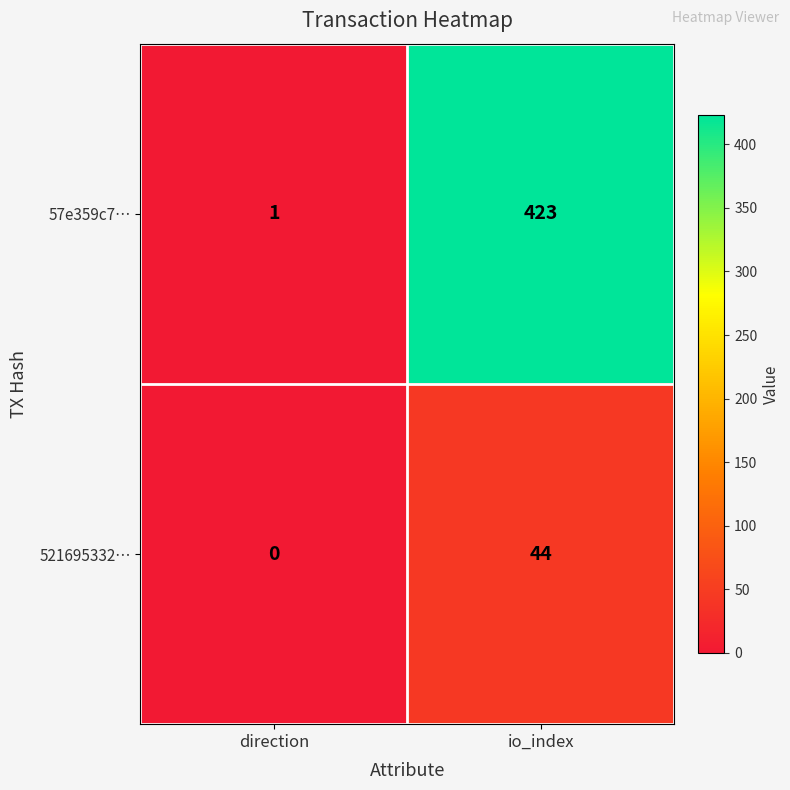

At io_index, list the series in order from smallest to largest.

521695332…, 57e359c7…